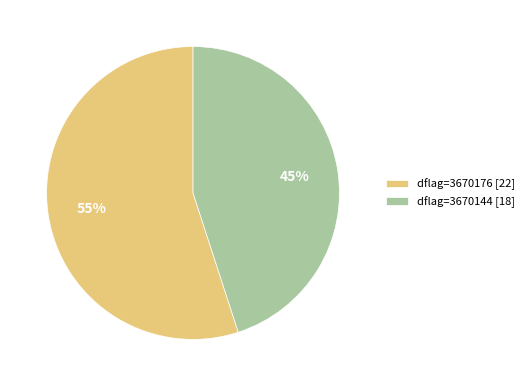

What is the smallest slice in the pie chart?

dflag=3670144 [18]